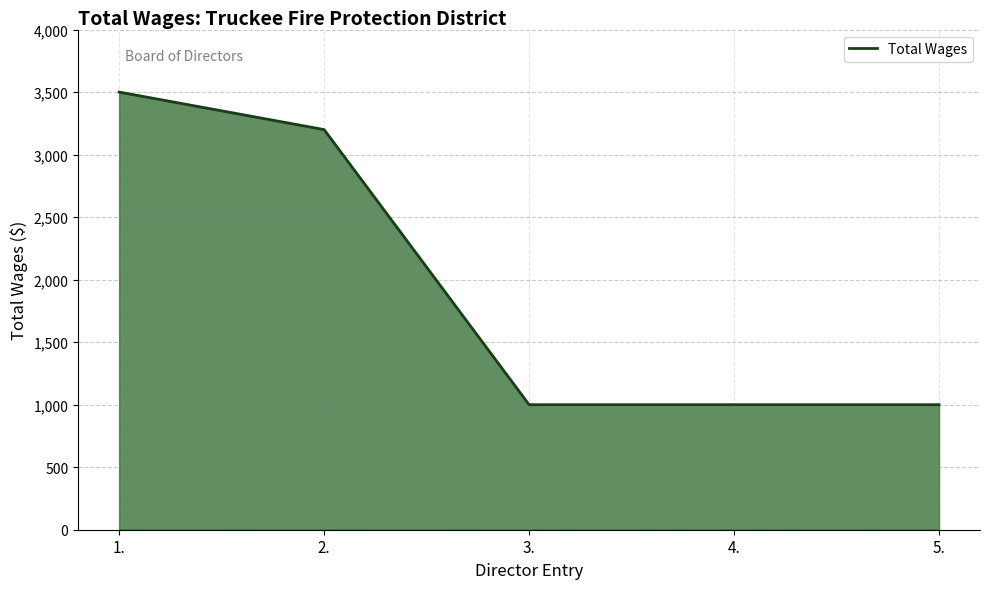

What is the ratio of the value at 4. to the value at 1.?

0.3